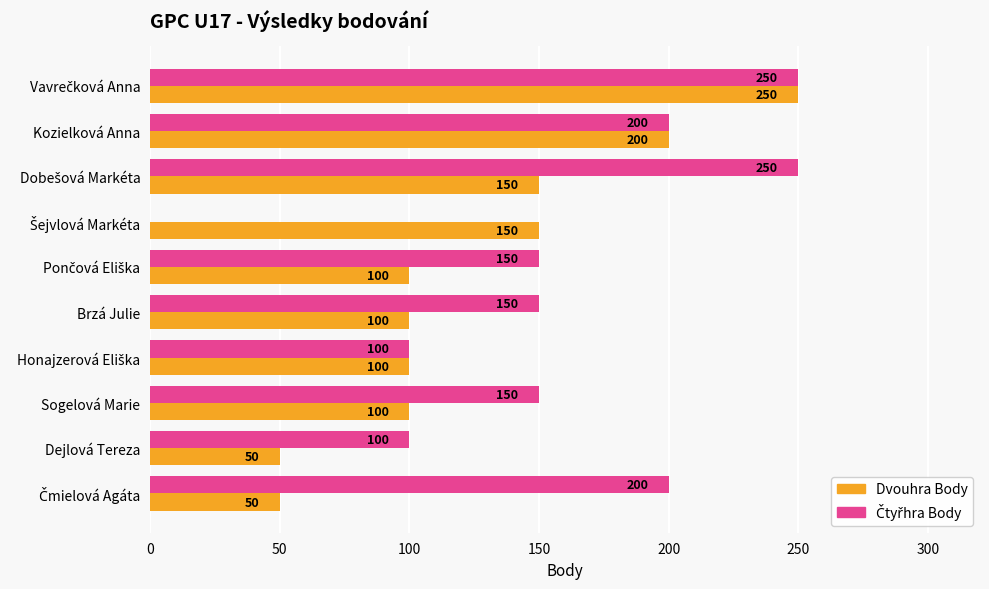

What is the sum of all Dvouhra Body values?

1250